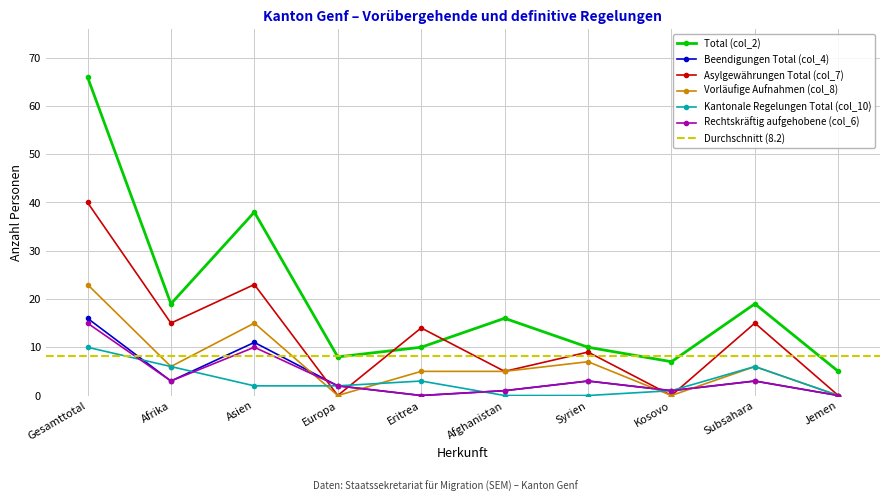

What is the label of the 6th point from the right?

Eritrea